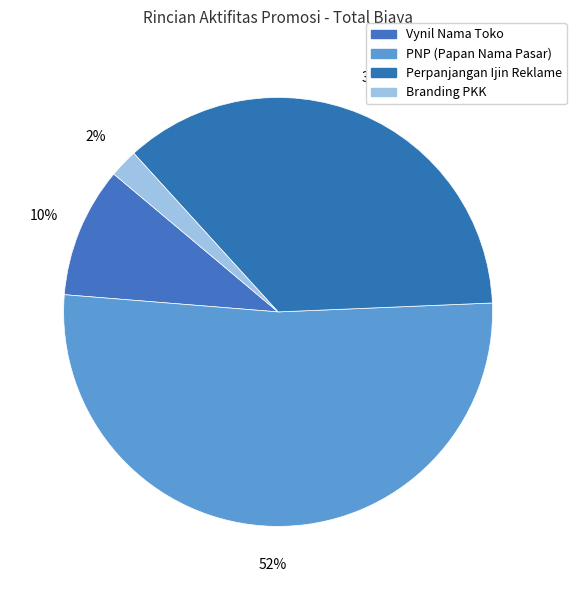

How many segments does this pie chart have?

4